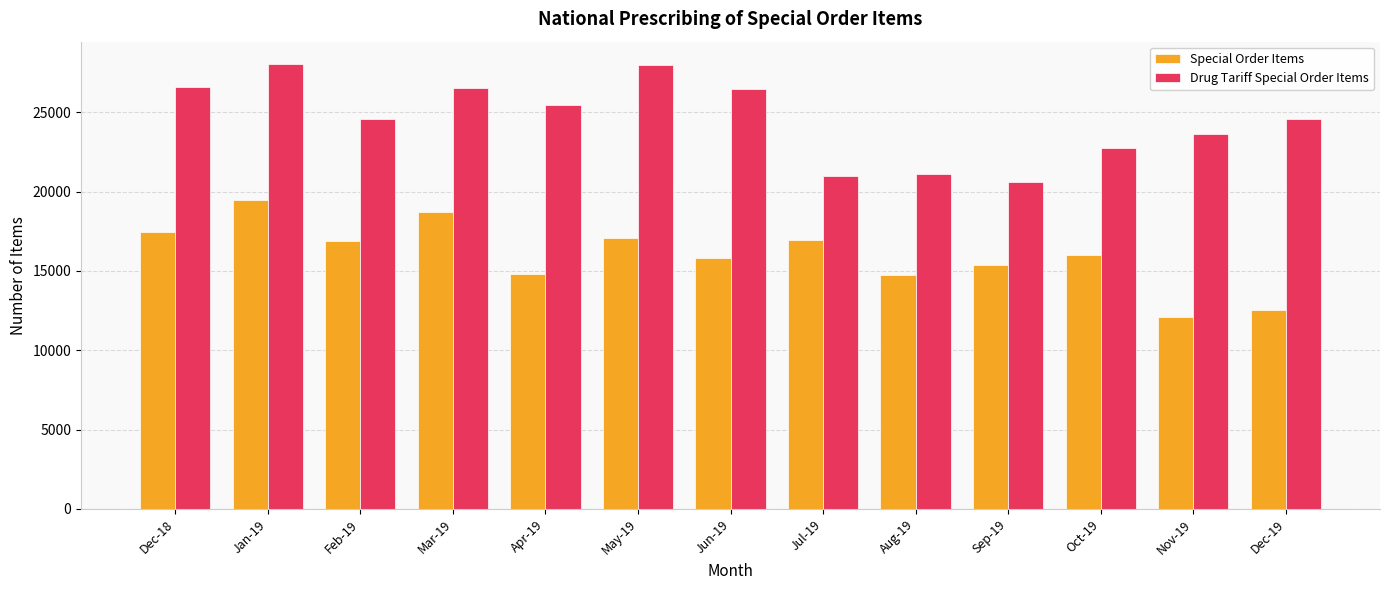

Is it true that Special Order Items equals 17087 at May-19?

True